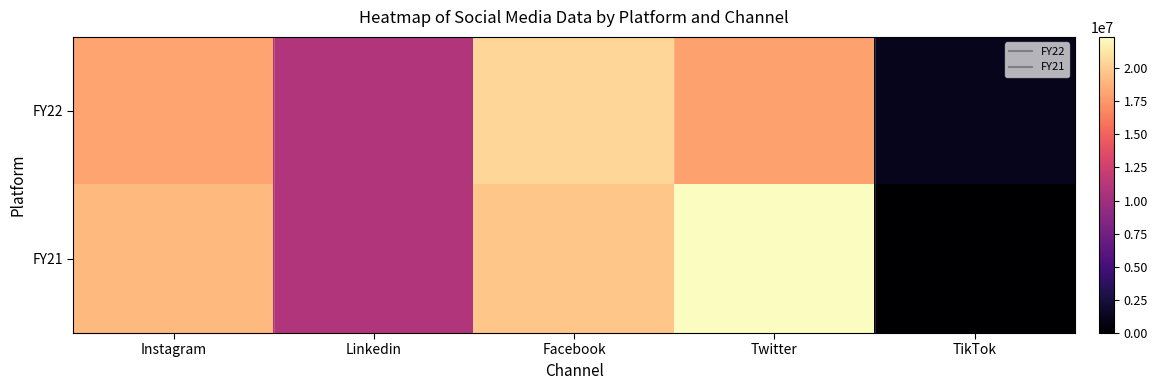

Which series changed the most between Instagram and Linkedin?

FY21